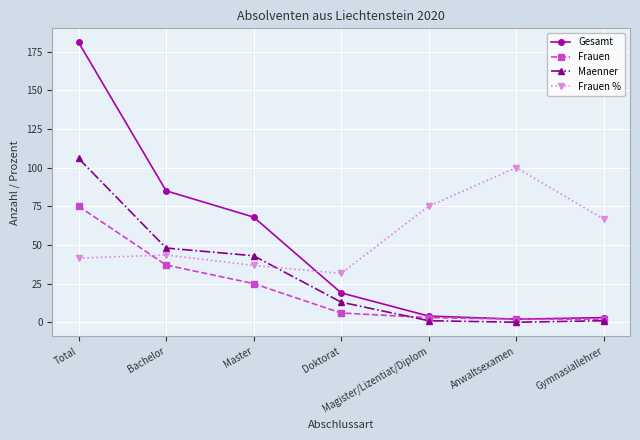

What is the difference between the maximum and minimum values in the Gesamt series?

179.0